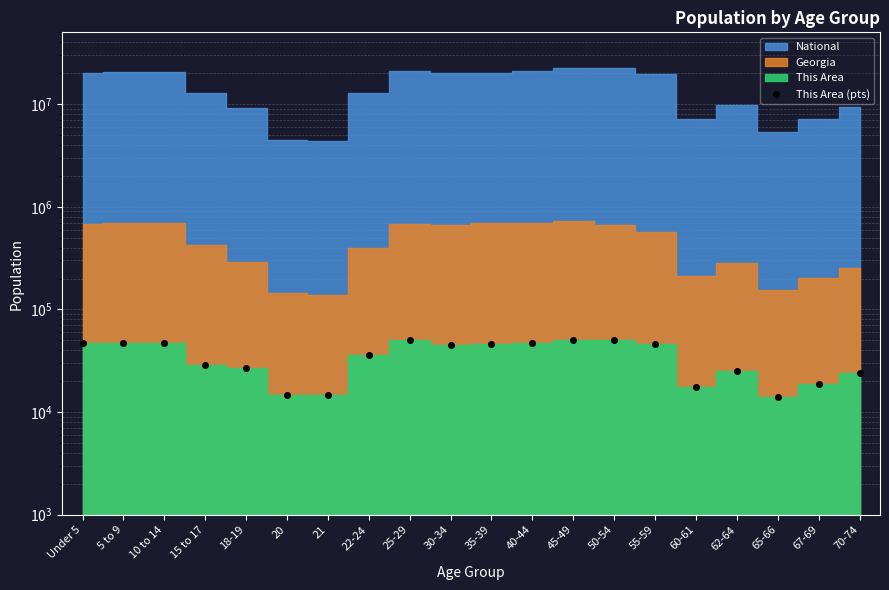

What position from the right is 21?

14